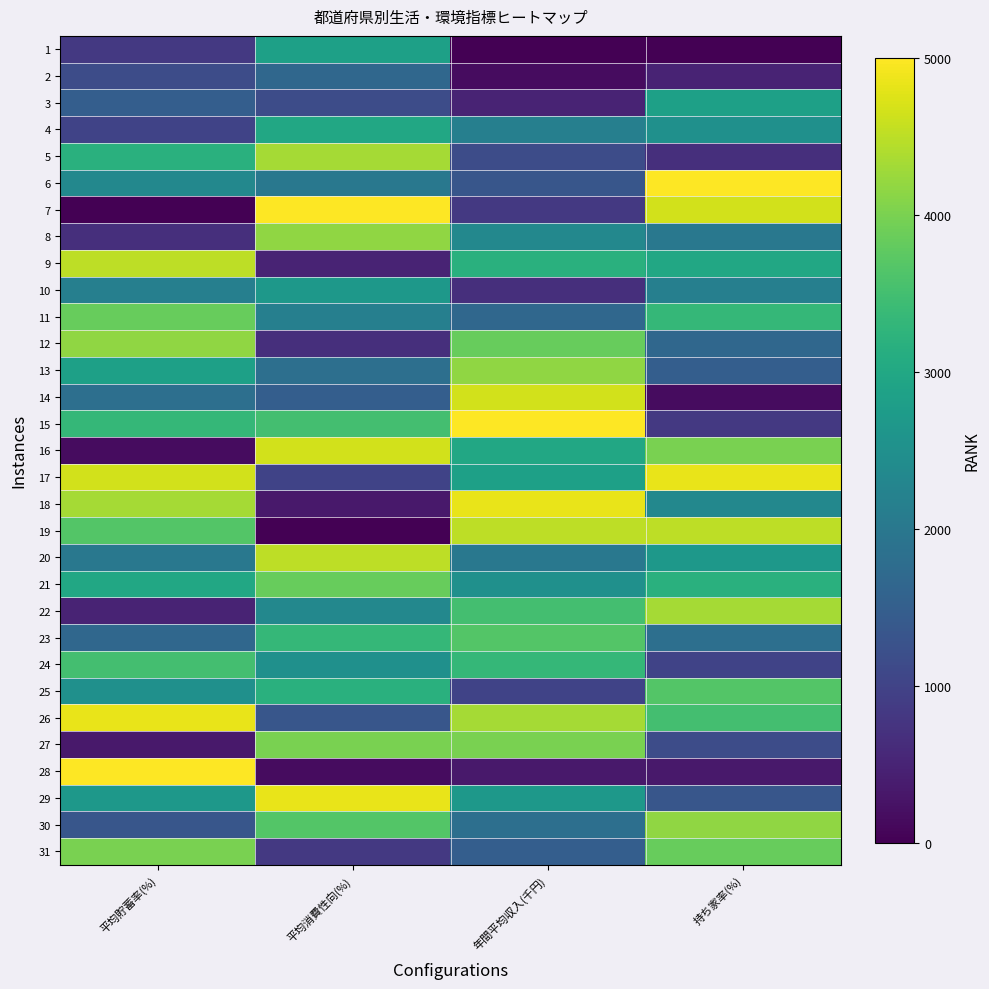

What is the maximum value shown in the chart?

5000.0